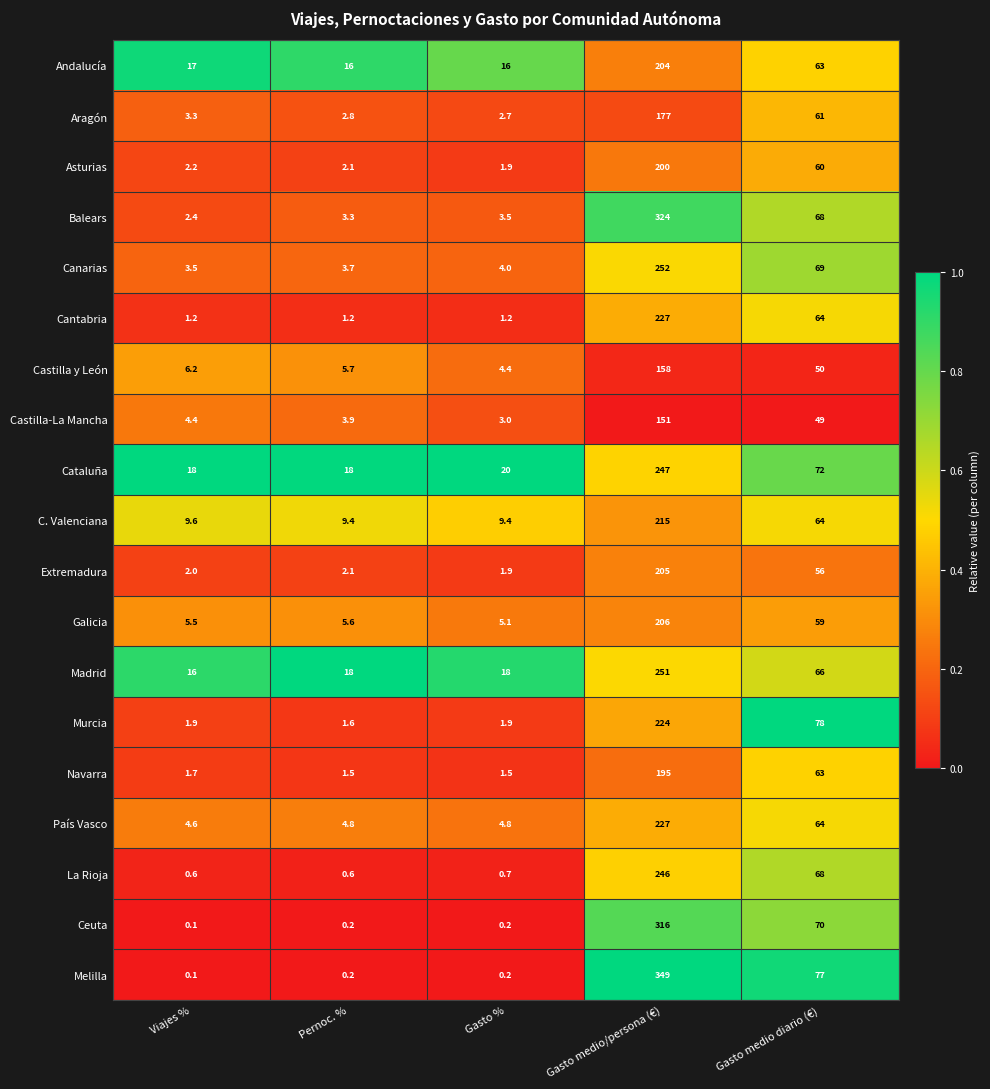

What is the difference between the second highest and minimum values in the Murcia series?

76.4